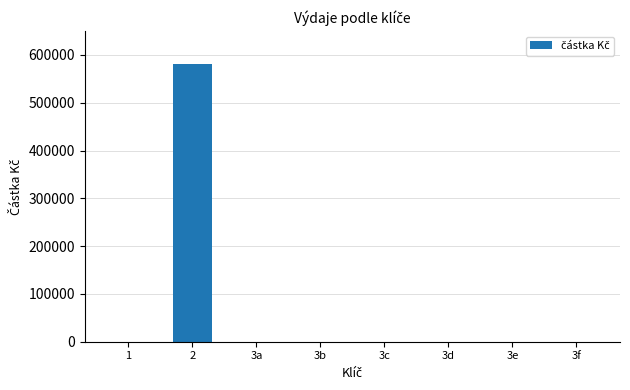

What is the sum of all values?

580313